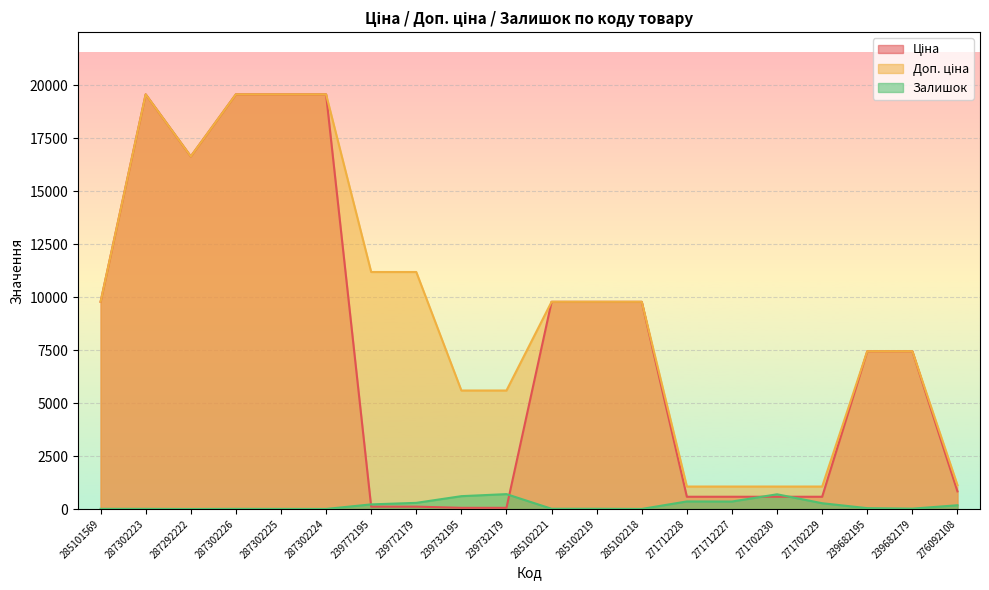

What is the greatest value displayed?

19564.9